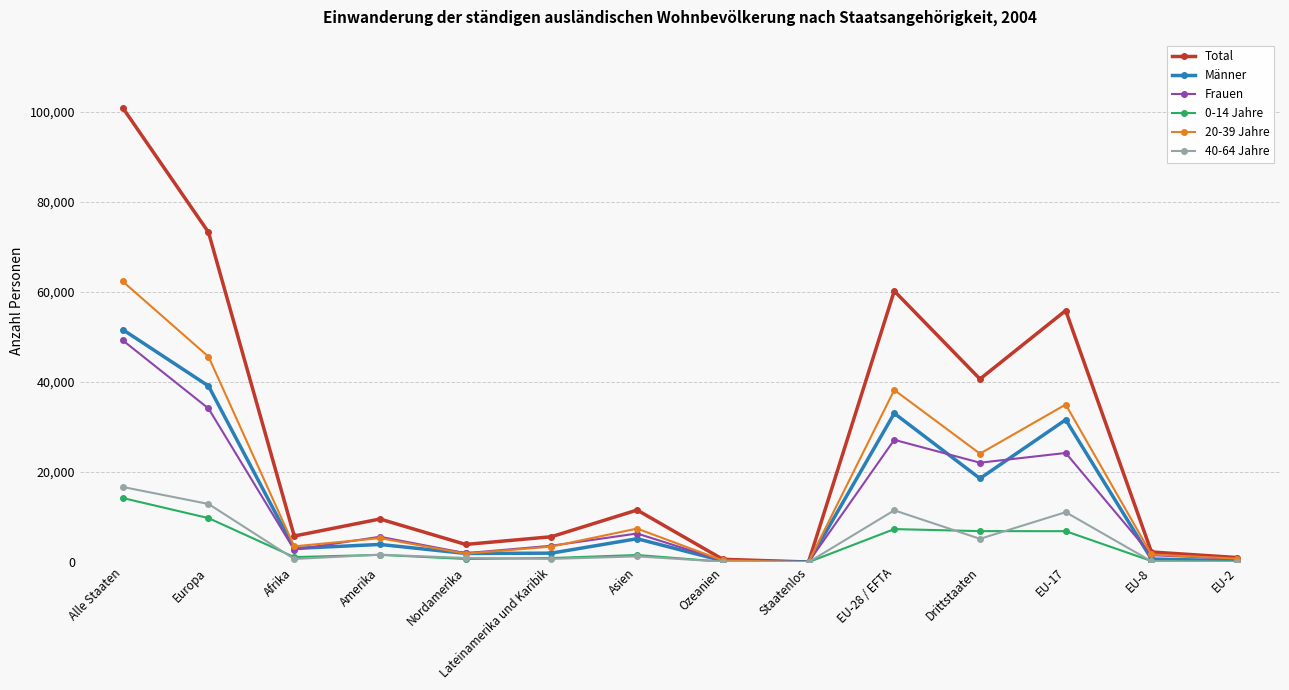

What is the label of the 13th point from the right?

Europa